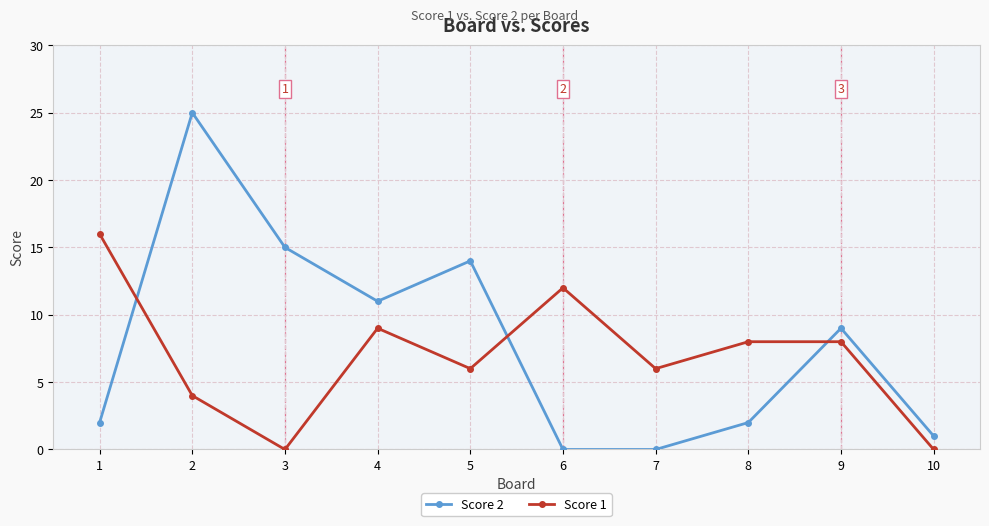

Count the number of data series in this chart.

2